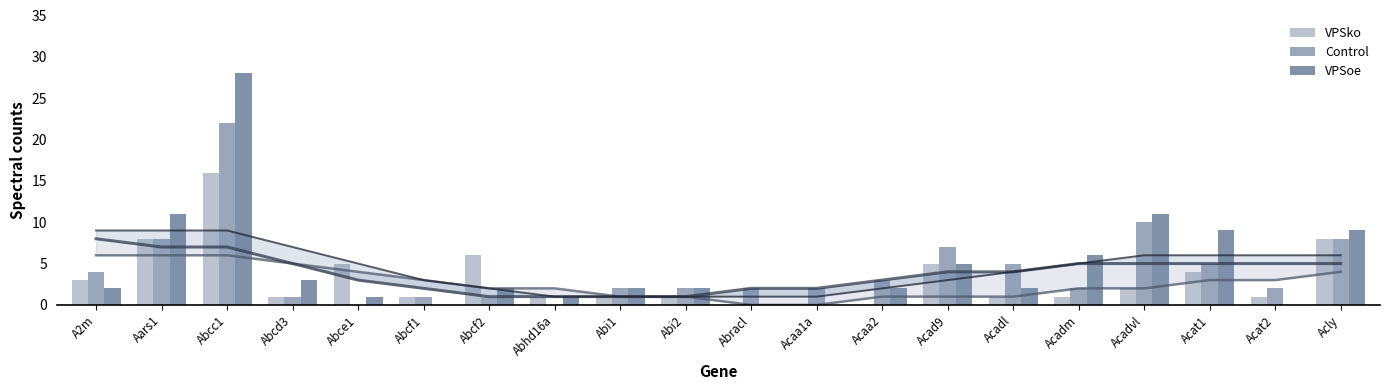

Between Abcc1 and Abcf2, which series saw the biggest shift?

VPSoe